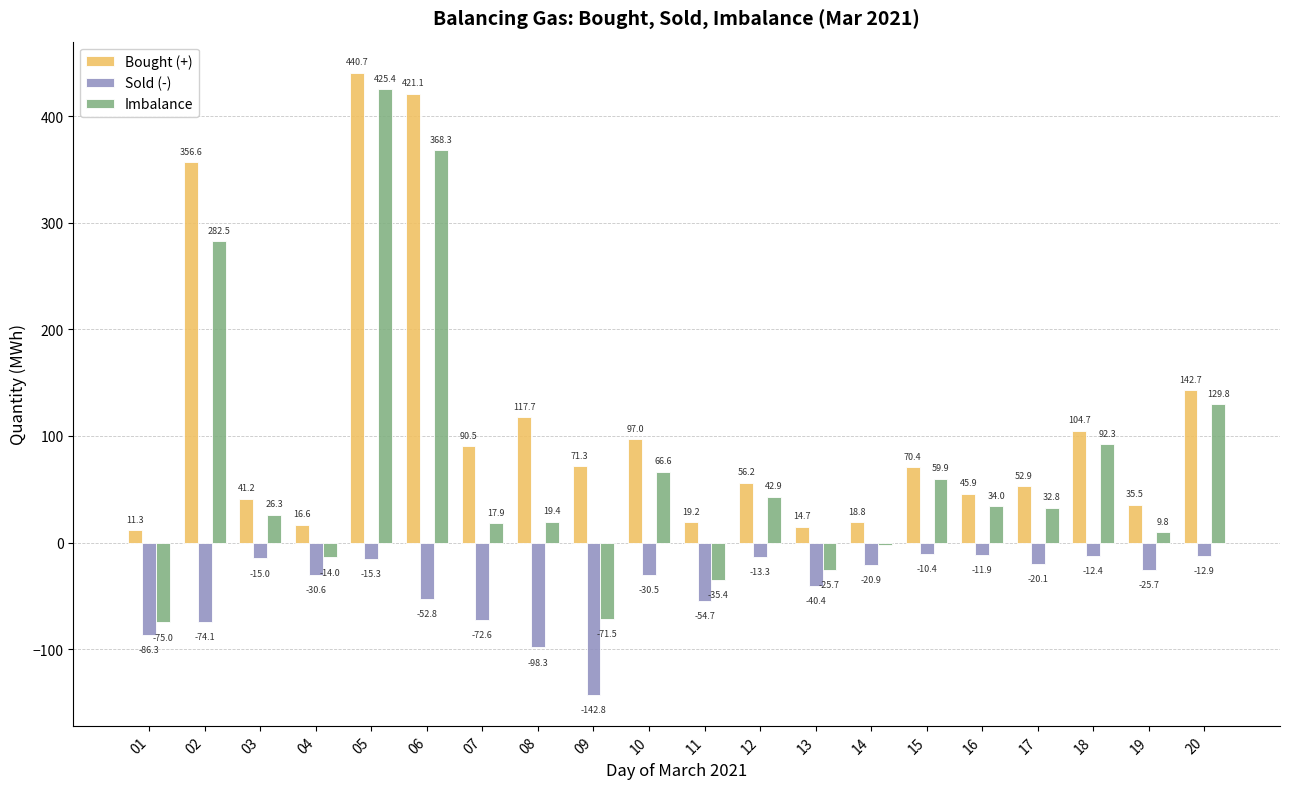

How many bars are there in each group?

3